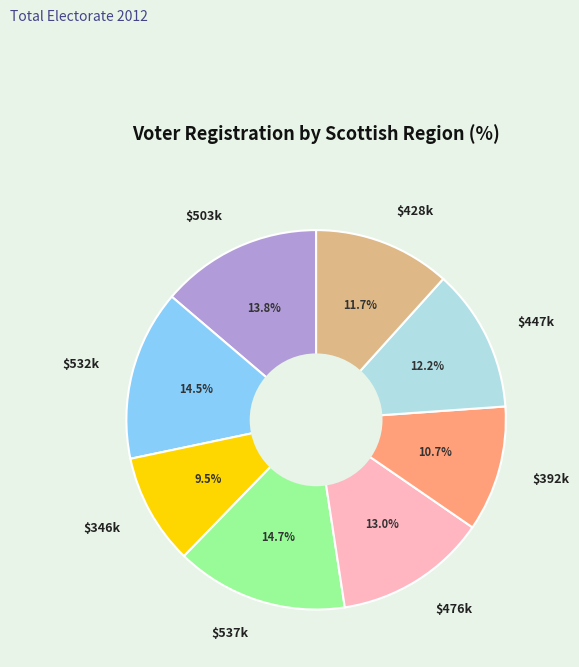

How many slices are in this pie chart?

8